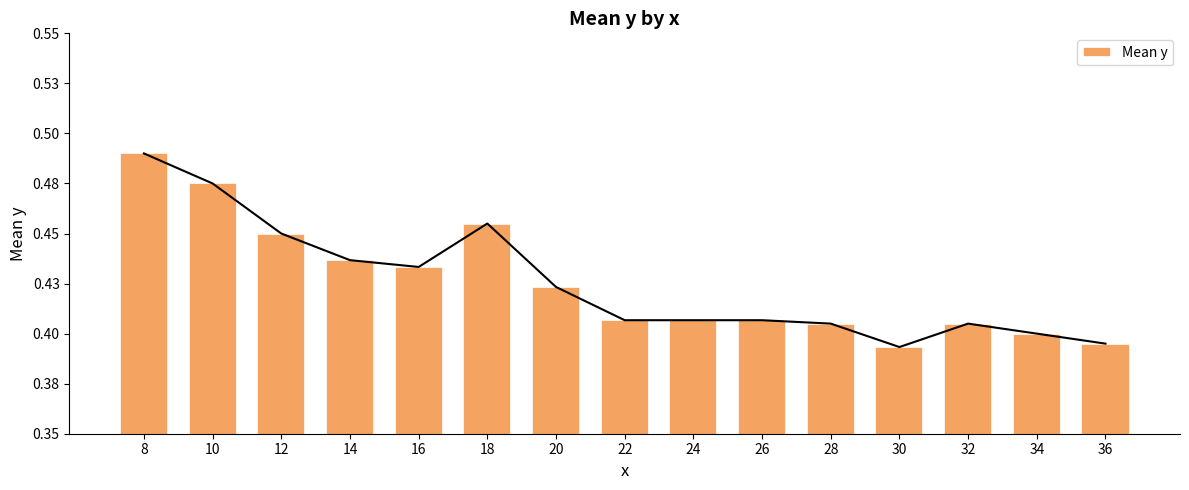

Count the number of data series in this chart.

1